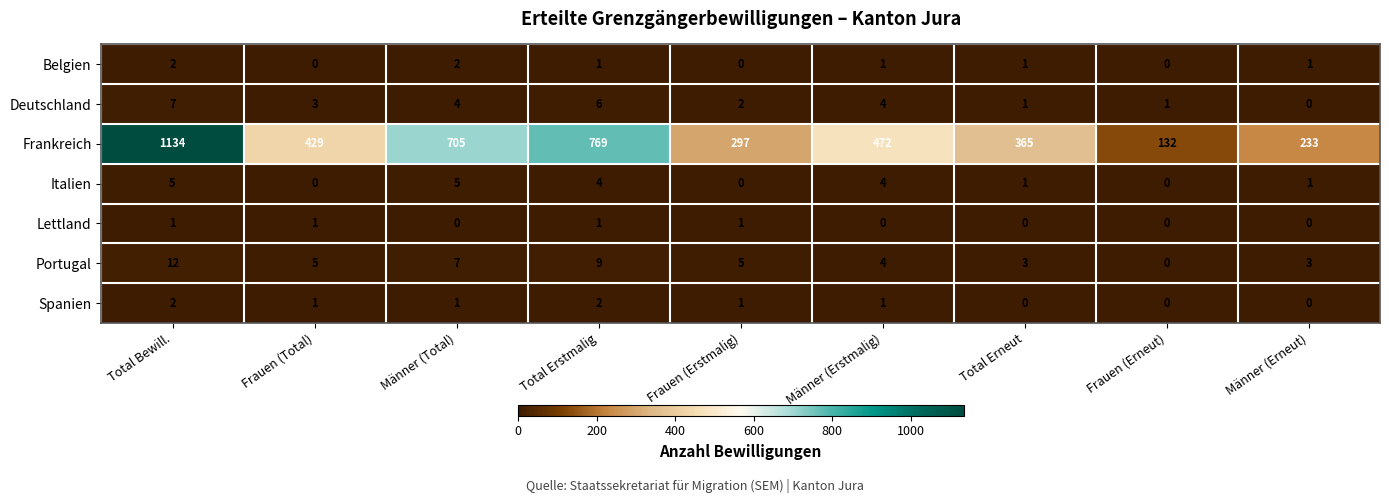

What is the difference between the maximum and second lowest values in the Italien series?

5